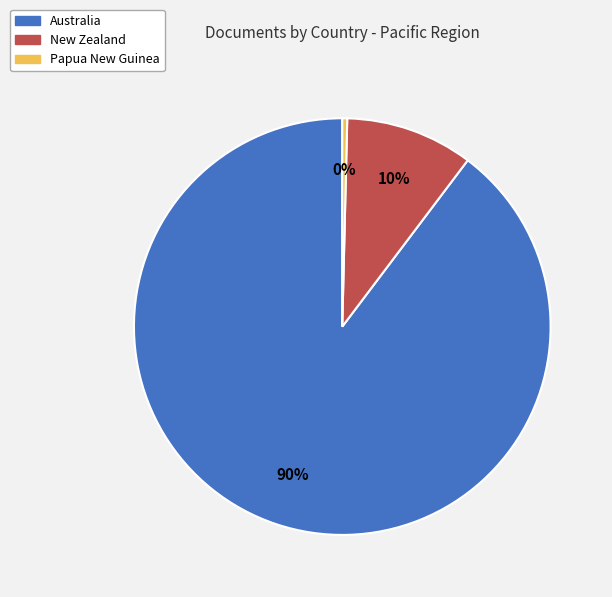

True or false: New Zealand accounts for 18% of the total.

False